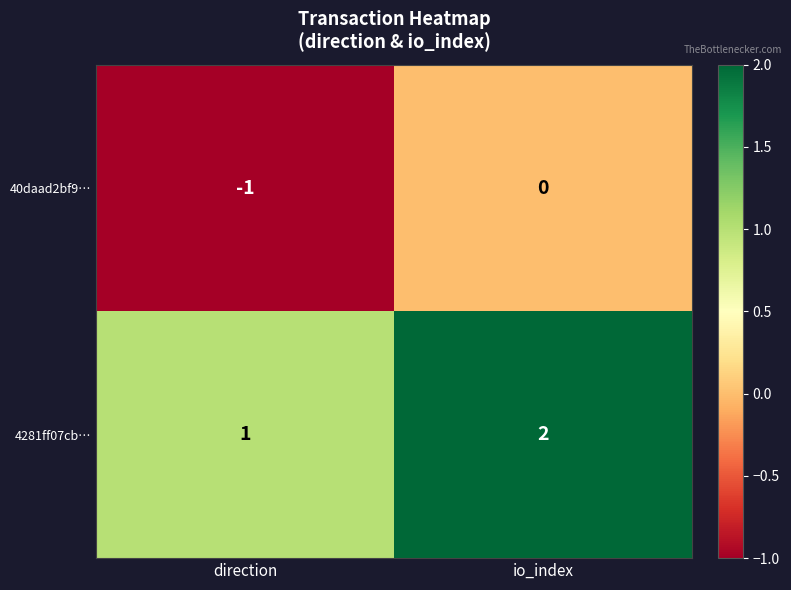

What is the sum of the 4281ff07cb… values at io_index and direction?

3